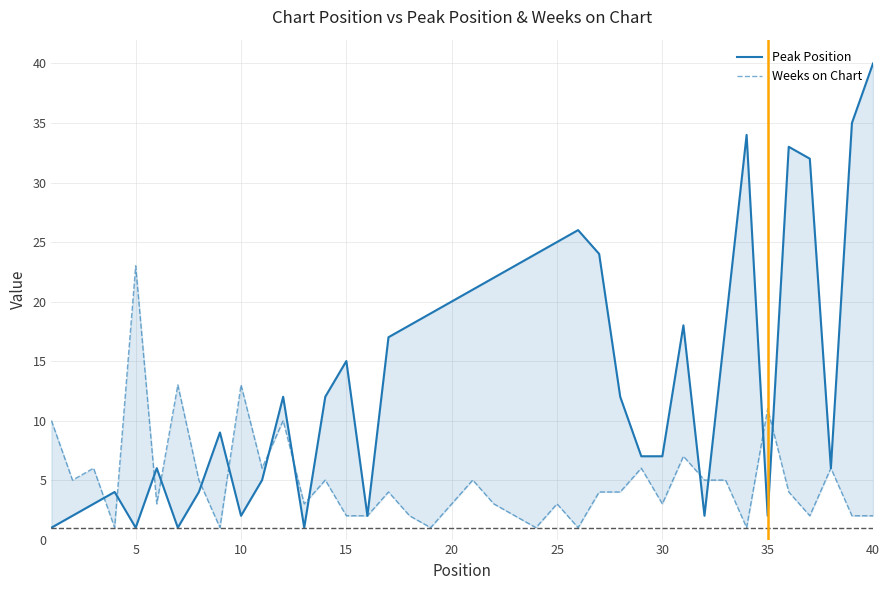

Does the chart have visible grid lines?

Yes